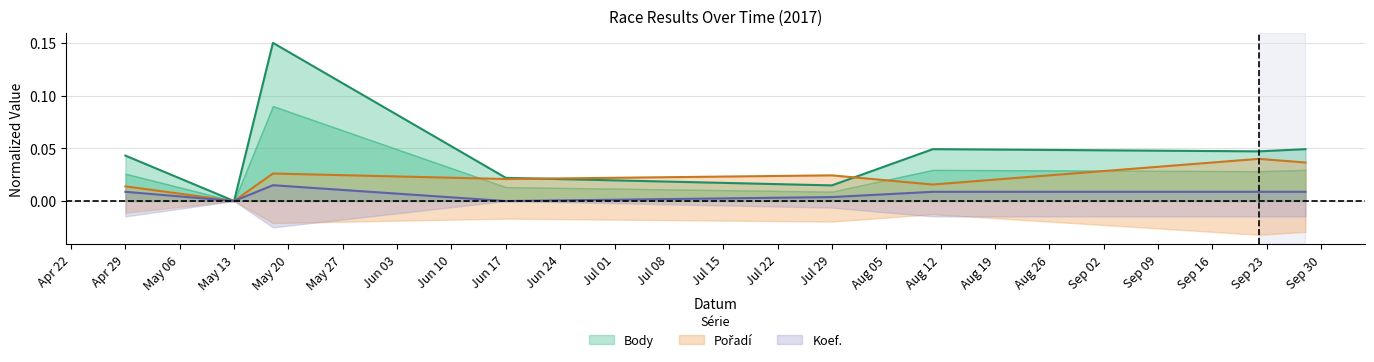

List the series in order of their peak value, lowest first.

Koef., Pořadí, Body